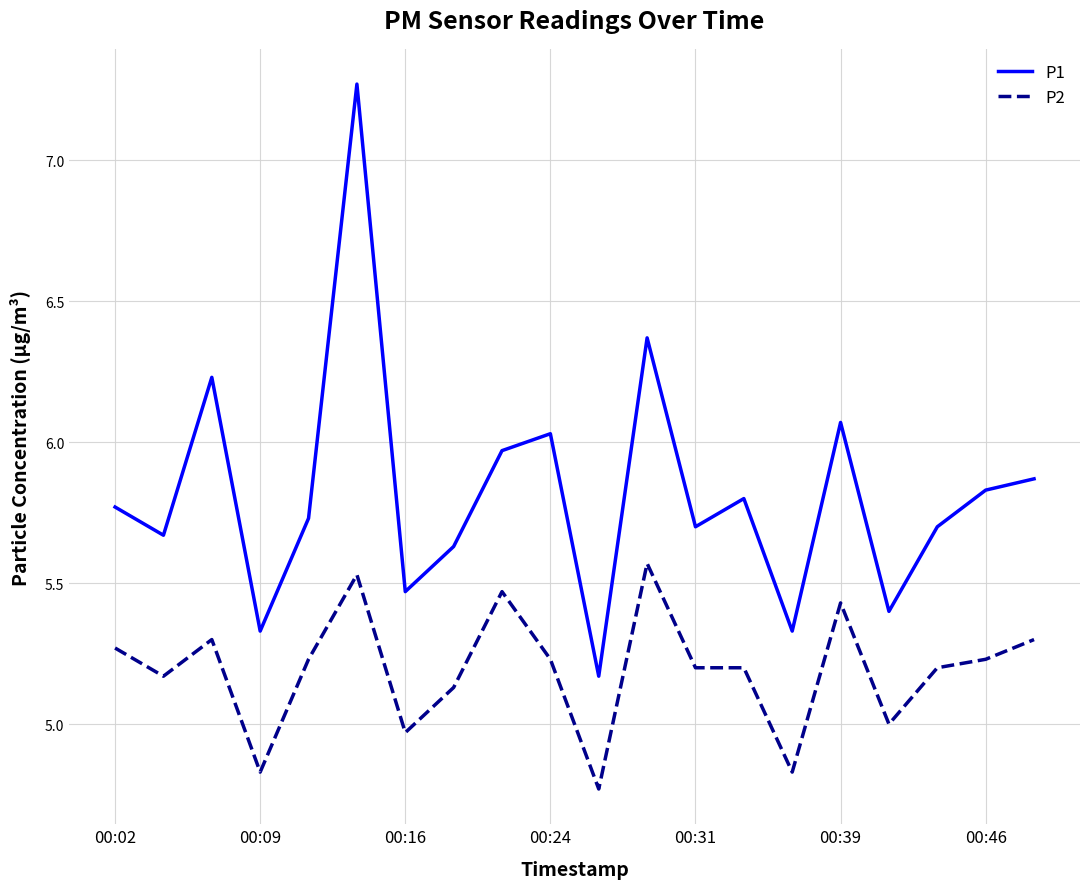

True or false: P1 and P2 intersect in this chart.

False